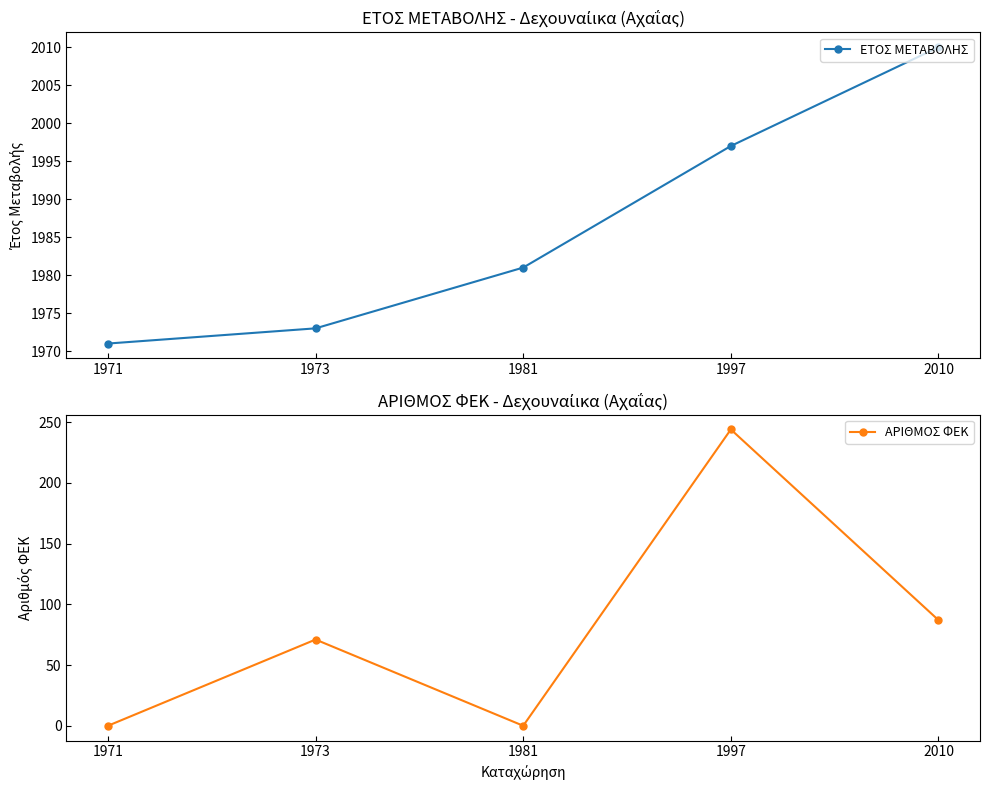

True or false: ΑΡΙΘΜΟΣ ΦΕΚ and ΕΤΟΣ ΜΕΤΑΒΟΛΗΣ intersect in this chart.

False